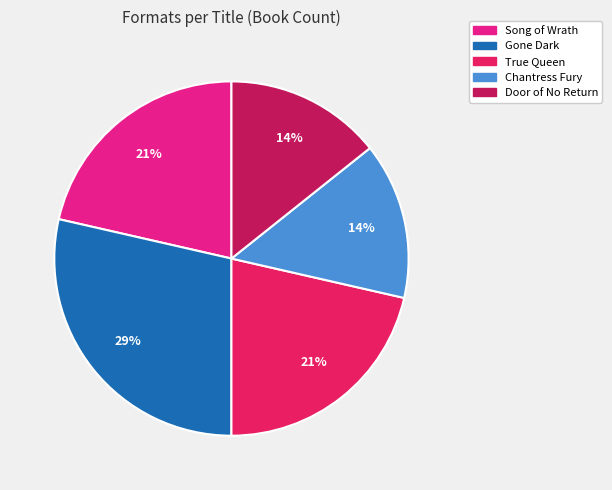

Which category has the biggest portion of the pie?

Gone Dark